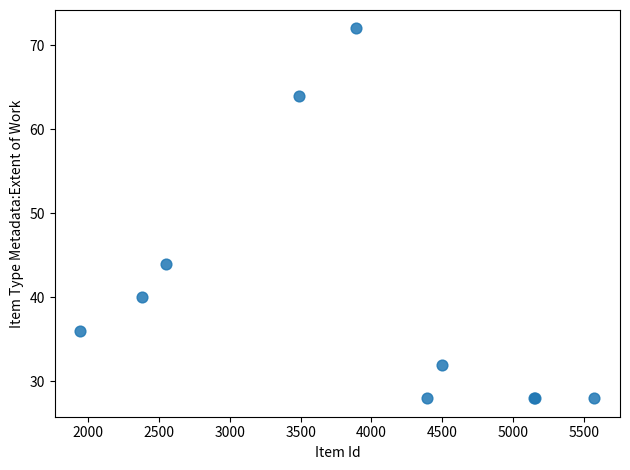

What Y value in the scatter plot is closest to 50?

44